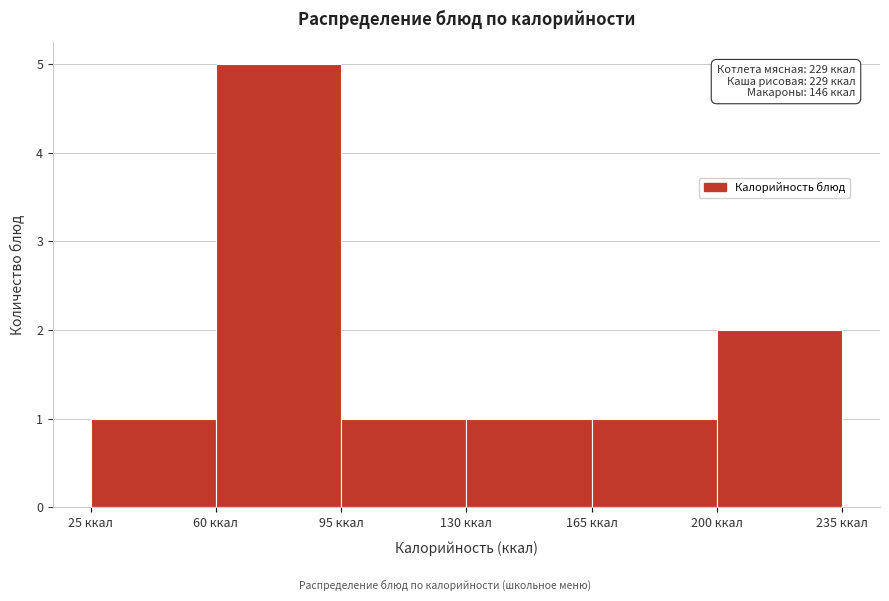

Which range on the x-axis has the tallest bar?

60 to 95